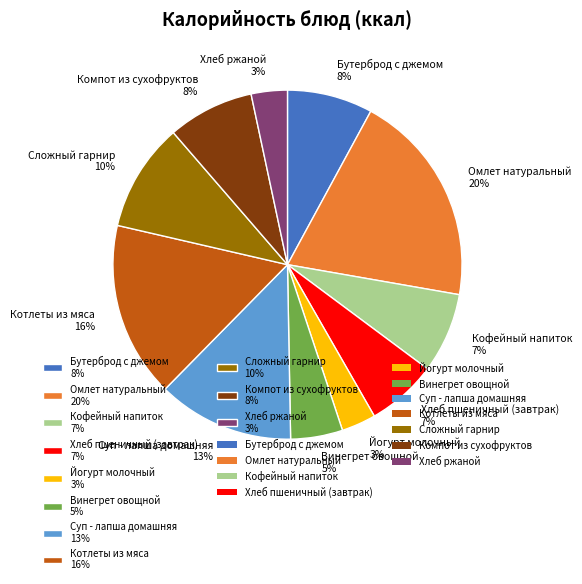

Is the sum of Омлет натуральный 20% and Винегрет овощной 5% greater than half?

No